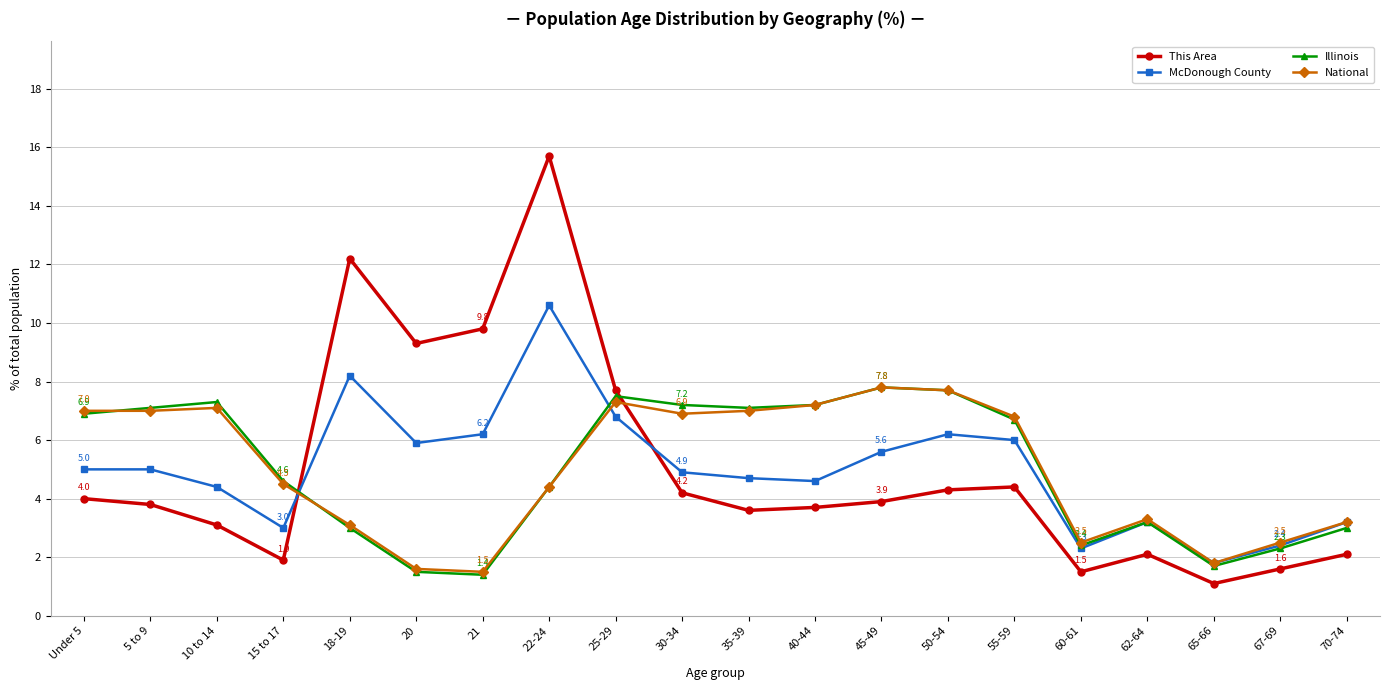

Which series changed the most between 10 to 14 and 20?

This Area